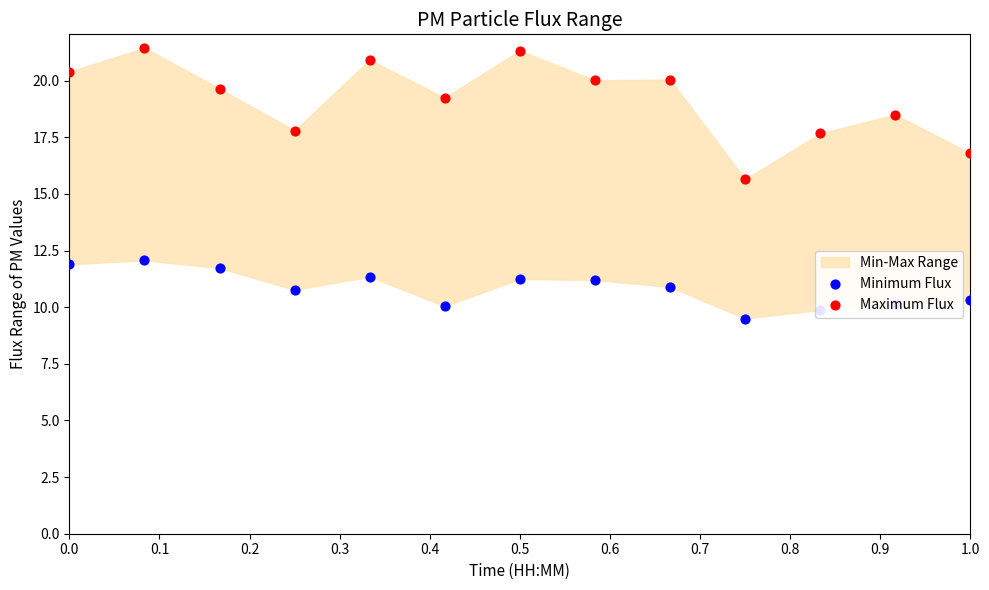

At which category is the sum across all series the highest?

0.1